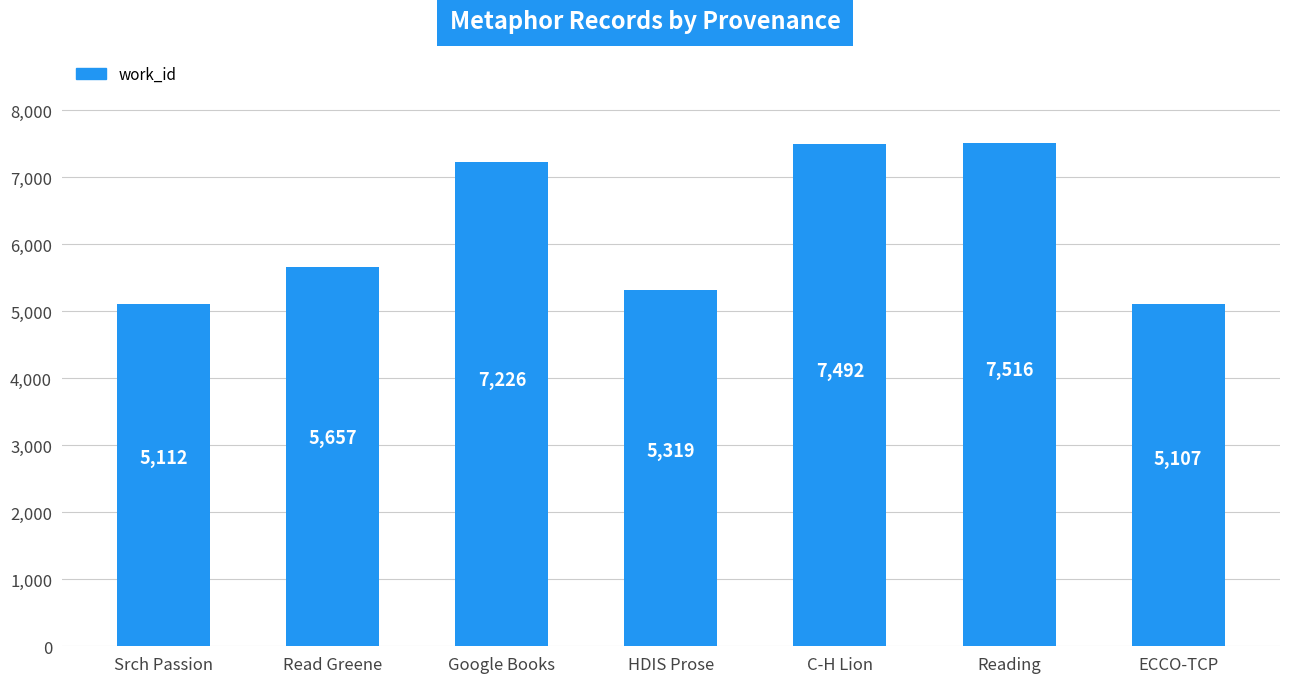

Reading left to right, what are all the values shown in this chart?

Srch Passion=5112	Read Greene=5657	Google Books=7226	HDIS Prose=5319	C-H Lion=7492	Reading=7516	ECCO-TCP=5107